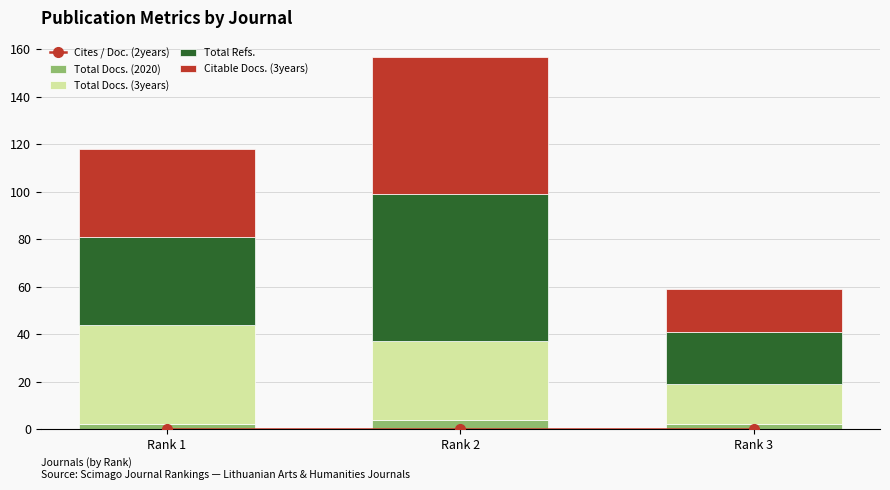

What is the difference between the Citable Docs. (3years) values at Rank 2 and Rank 1?

21